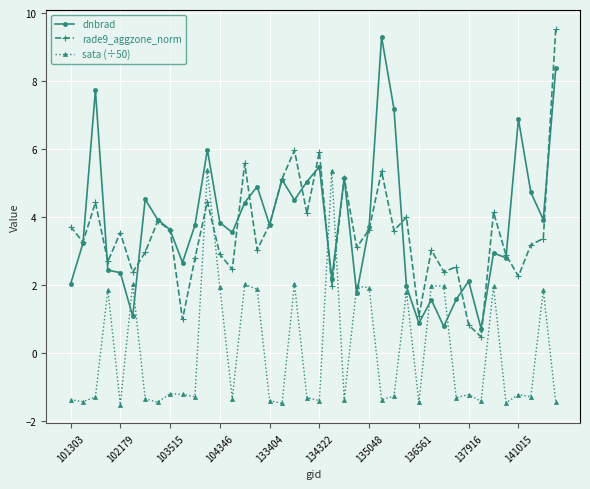

True or false: dnbrad has more than 0 interior local peaks.

True